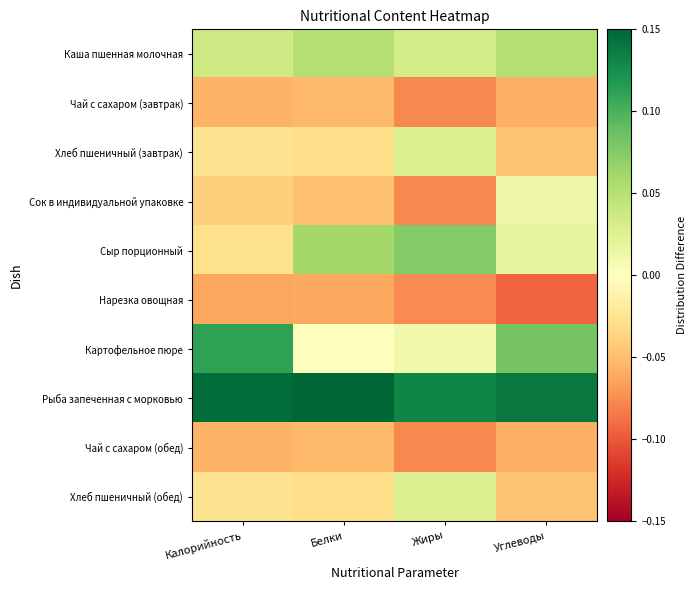

What is the spread (max minus min) of values at Калорийность?

0.2